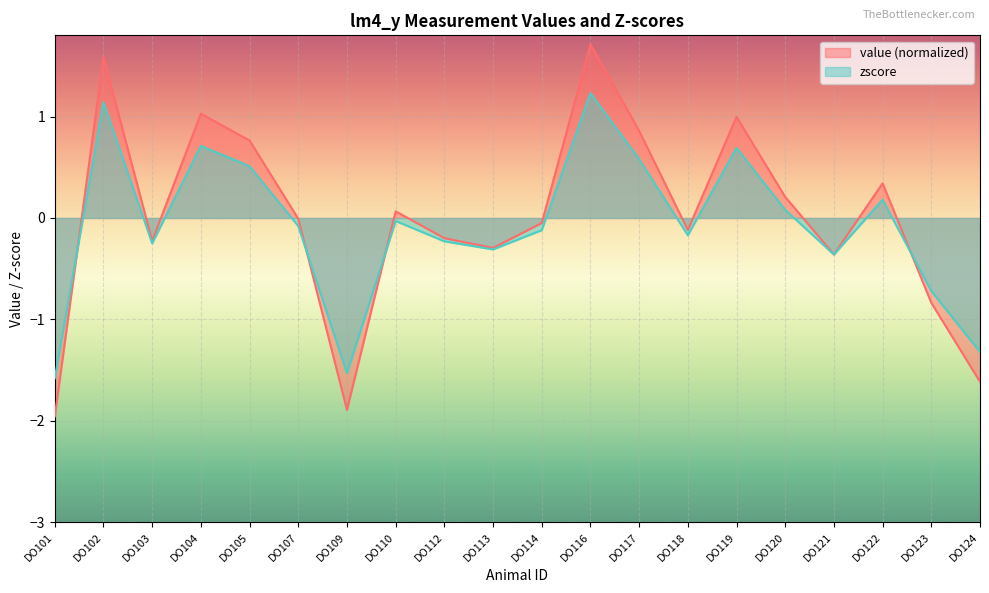

After their last crossing, which series has the higher values: zscore or value?

zscore